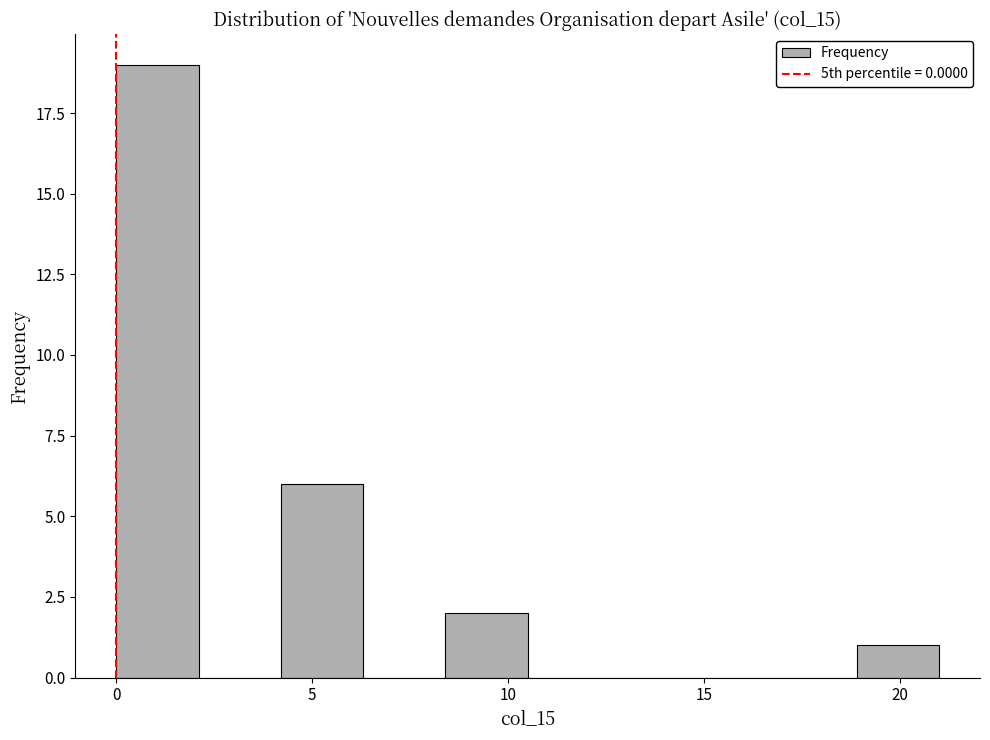

Which range on the x-axis has the tallest bar?

0.0 to 2.1